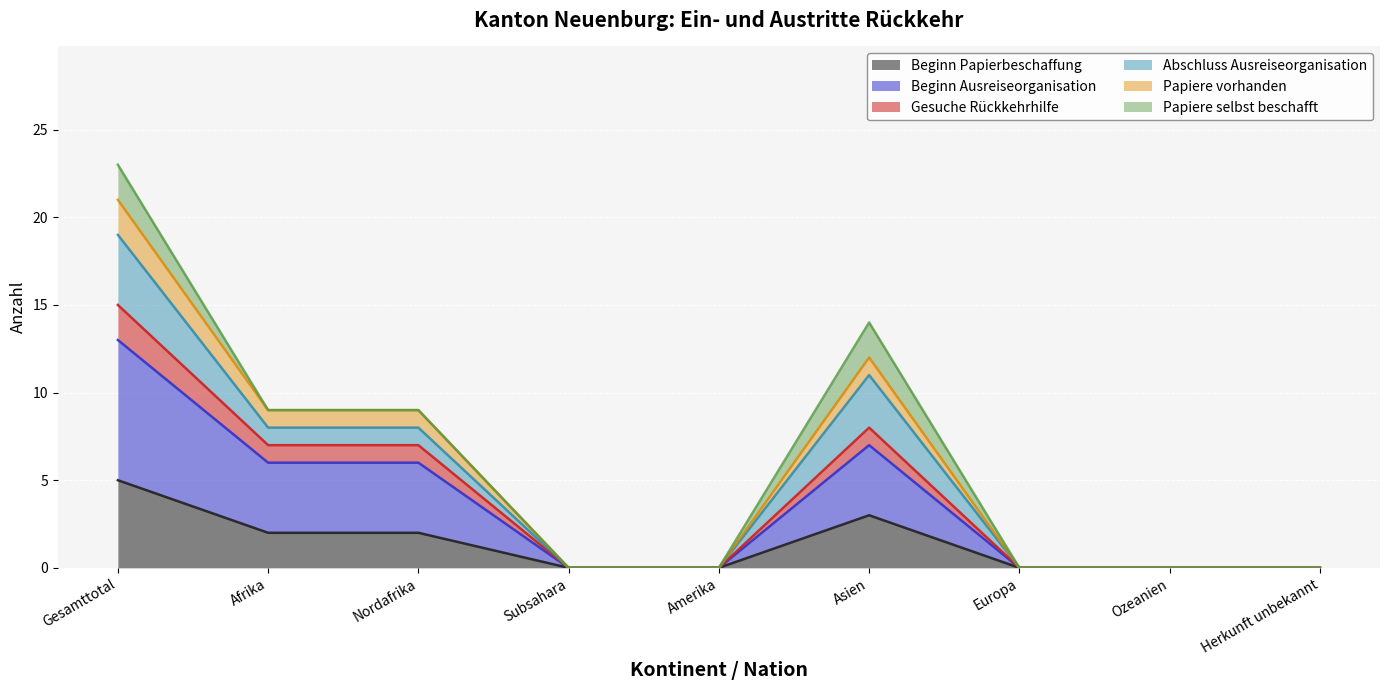

Which category has the lowest value in the Beginn Ausreiseorganisation series?

Subsahara